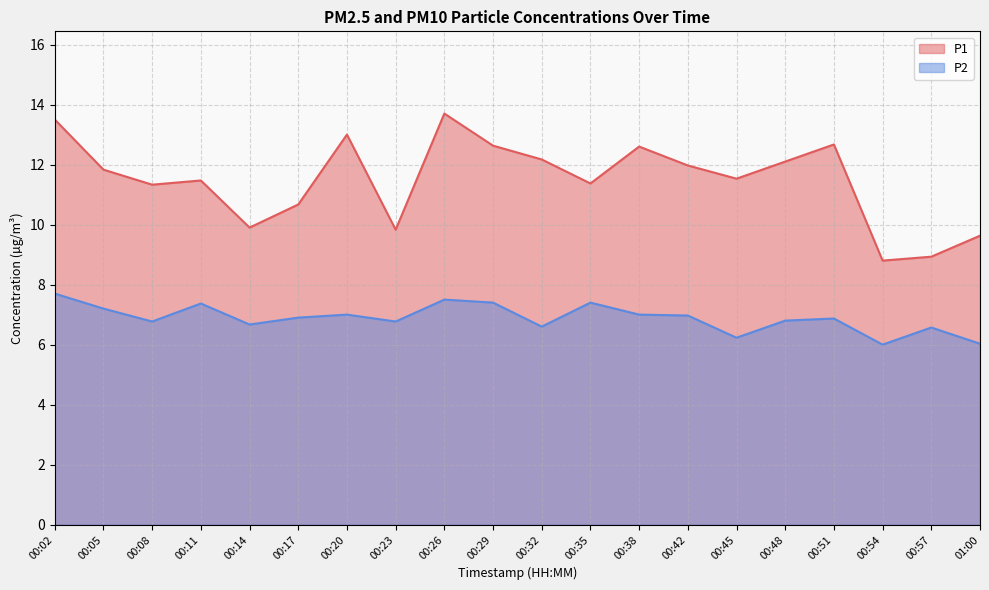

What is the difference between the second highest and minimum values in the P1 series?

4.7